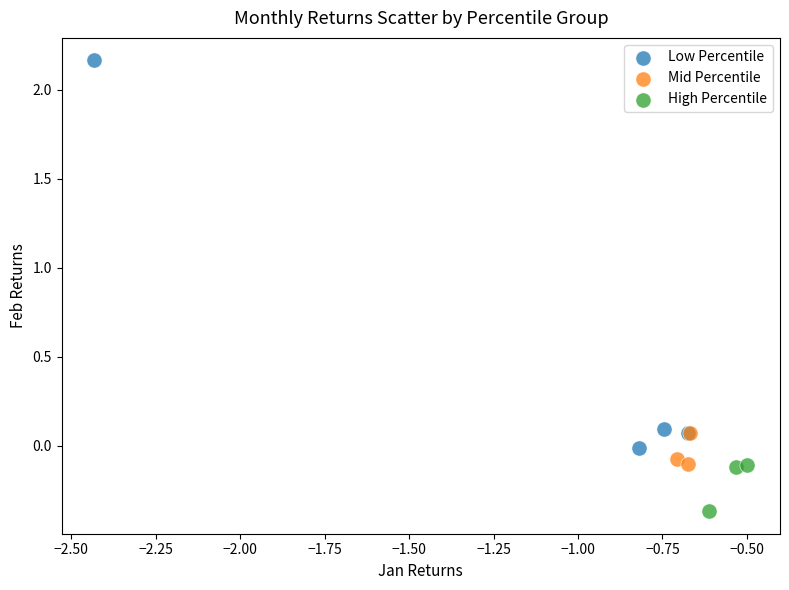

Which series contains the lowest Y value?

High Percentile